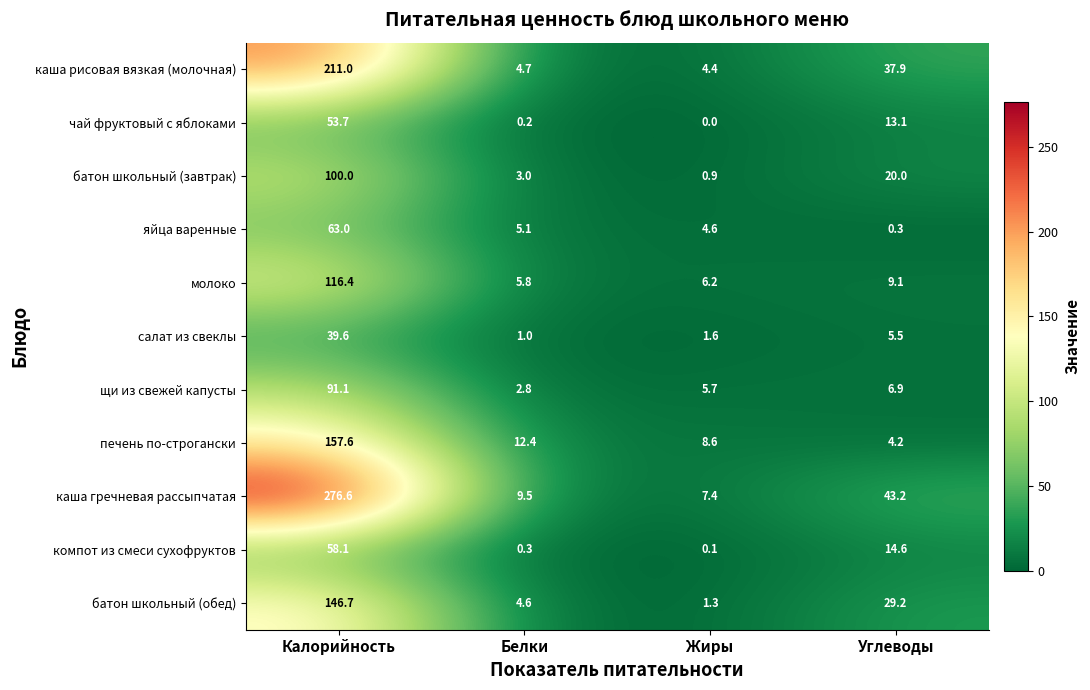

What is the lowest value of the молоко series?

5.8